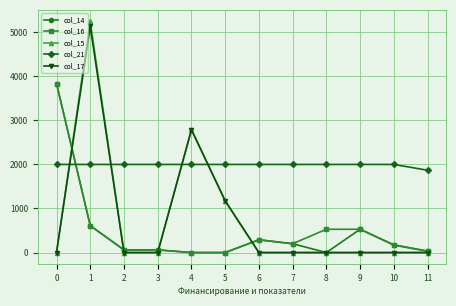

What is the difference between the highest and lowest values at 9?

2000.0